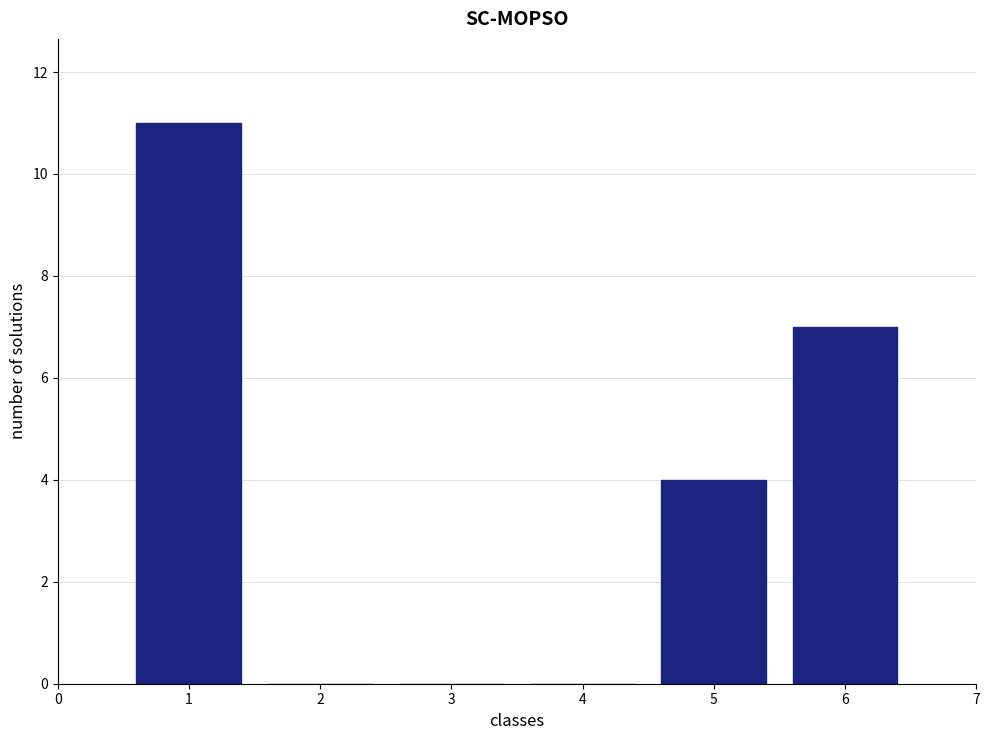

Reading left to right, what are all the values shown in this chart?

1=11	2=0	3=0	4=0	5=4	6=7